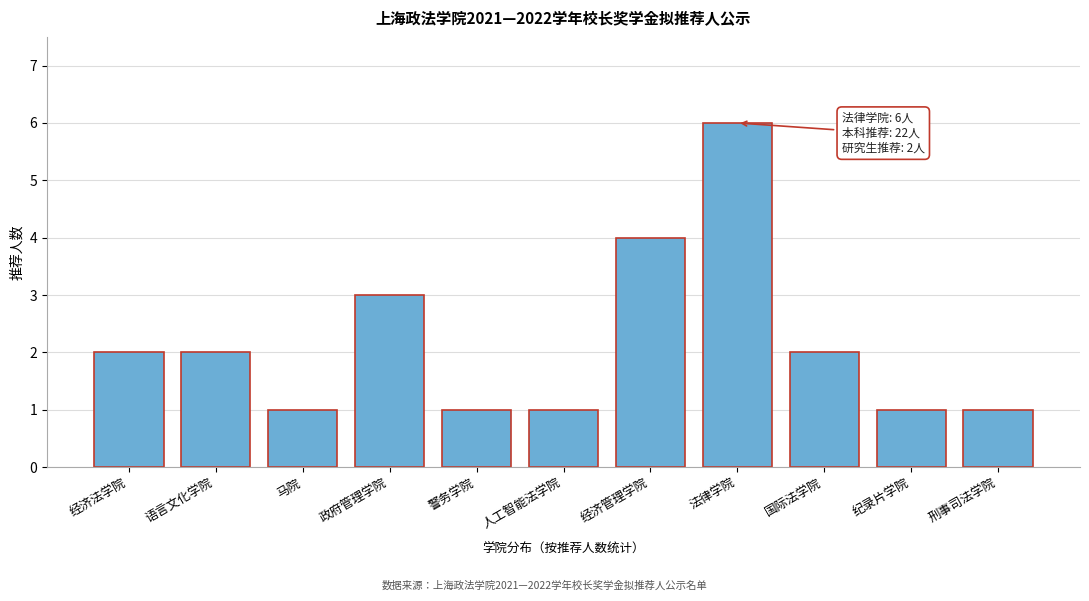

Reading left to right, transcribe all the data shown in this chart.

经济法学院=2	语言文化学院=2	马院=1	政府管理学院=3	警务学院=1	人工智能法学院=1	经济管理学院=4	法律学院=6	国际法学院=2	纪录片学院=1	刑事司法学院=1